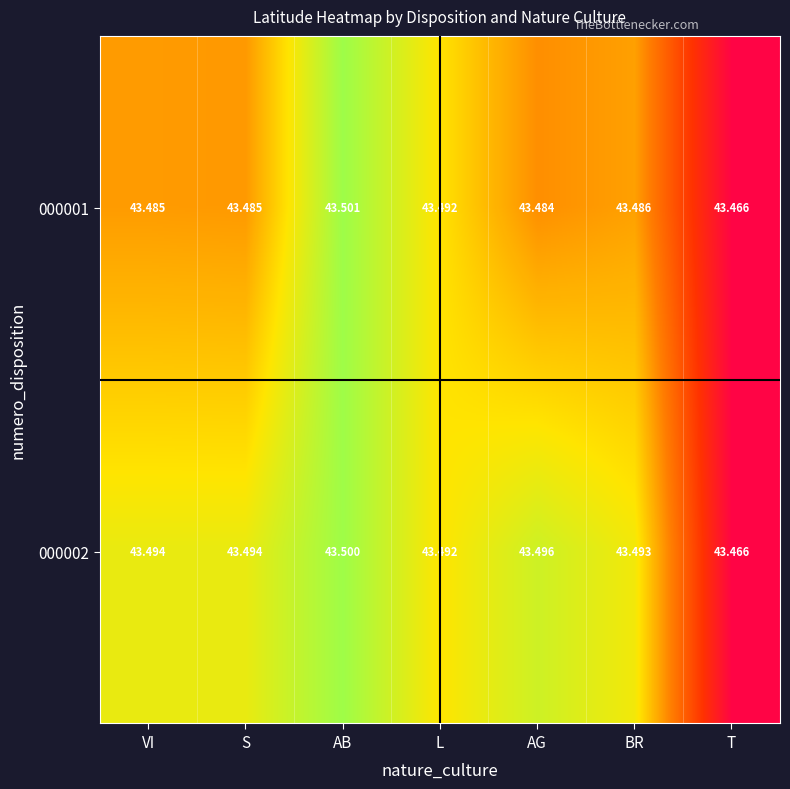

Where is 000001 nearest to the value 43?

T